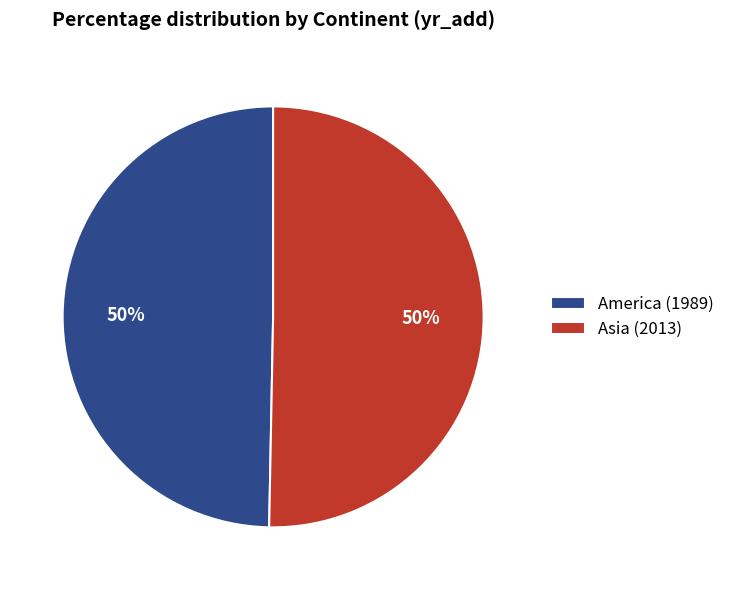

To the nearest percent, what is the average slice percentage?

50%